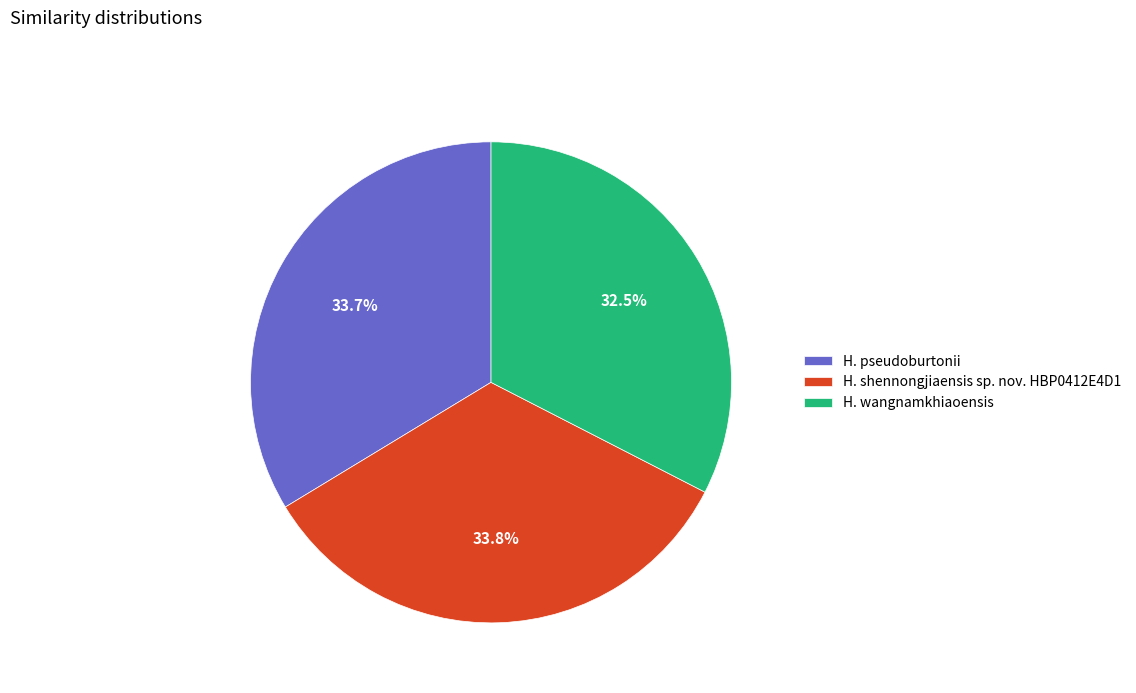

Does H. wangnamkhiaoensis account for over 50% of the chart?

No